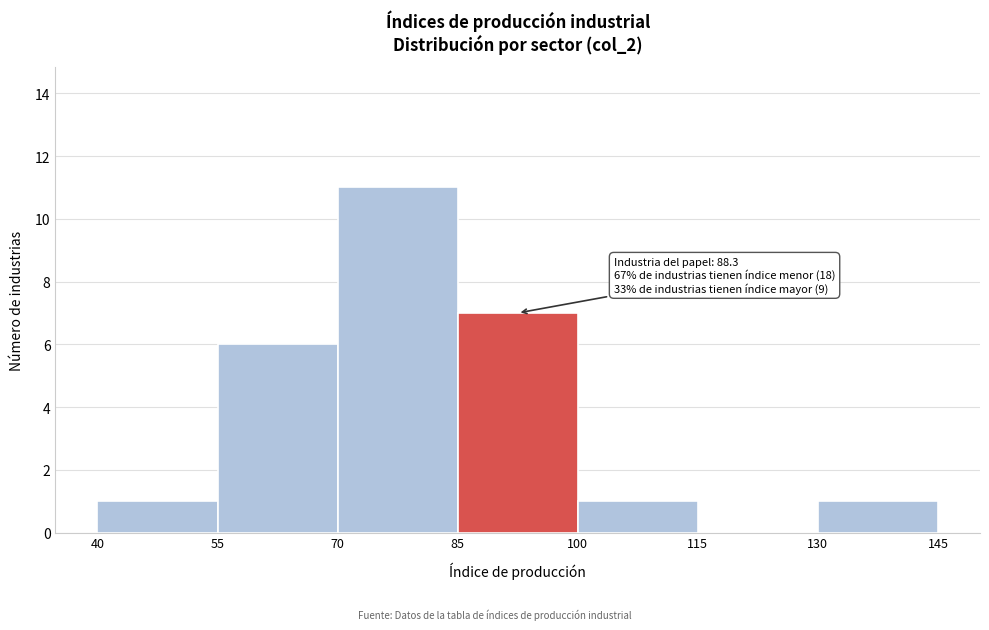

Over which range of the x-axis is the bar tallest?

70 to 85